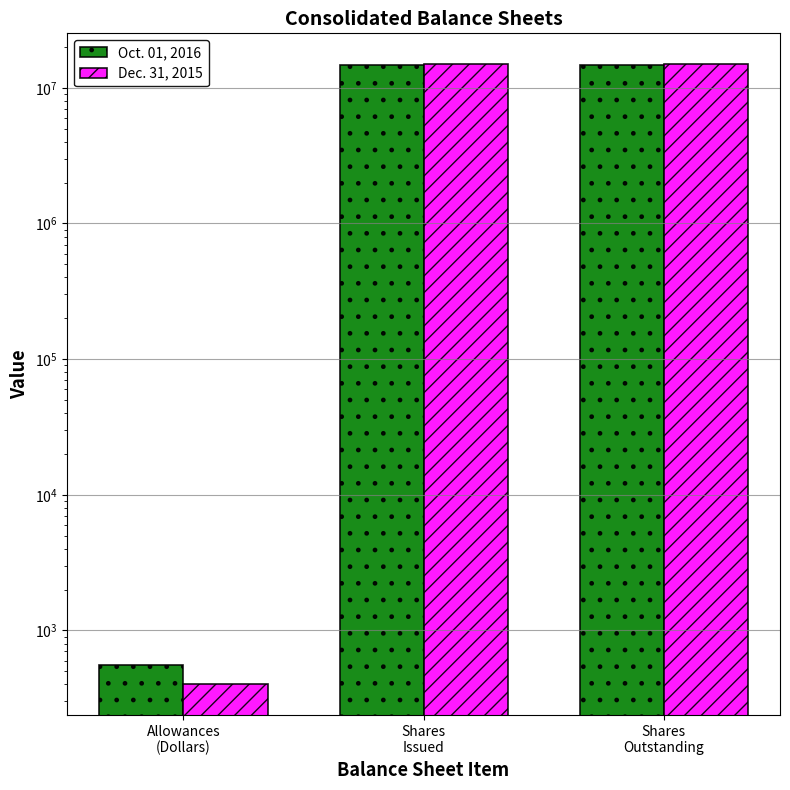

How many bars are there in each group?

2